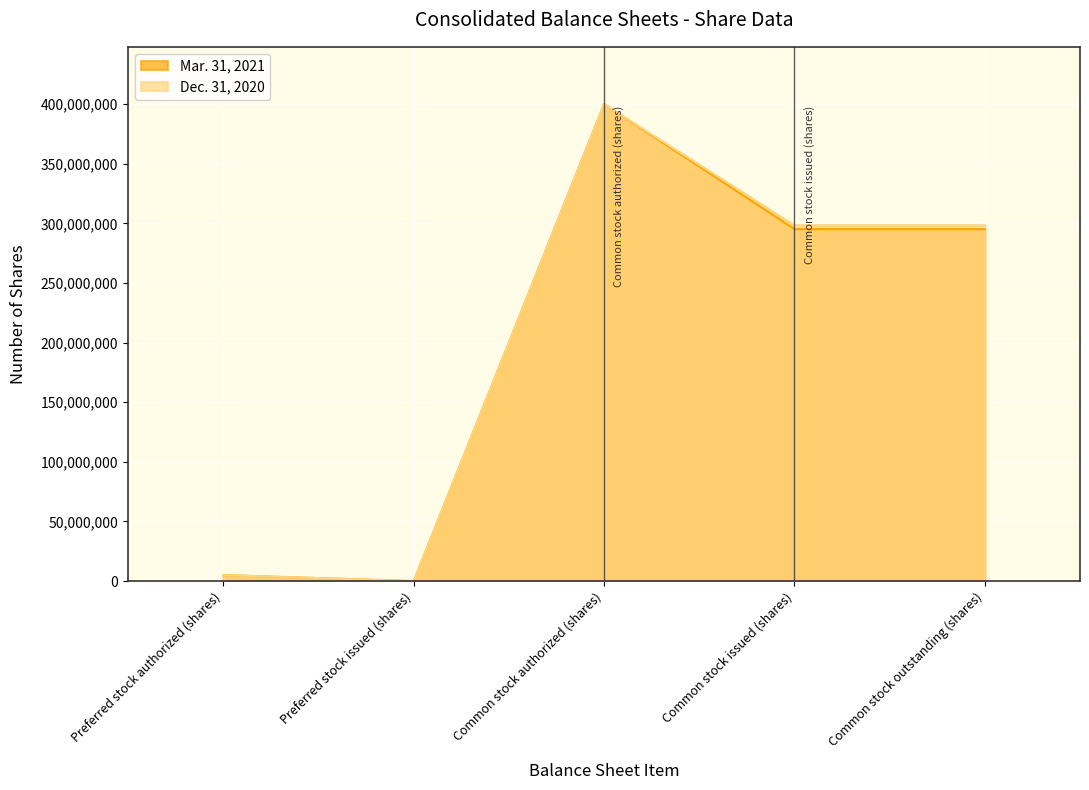

Reading left to right, extract all data points from this chart.

Mar. 31, 2021: Preferred stock authorized (shares)=5000000	Preferred stock issued (shares)=0	Common stock authorized (shares)=400000000	Common stock issued (shares)=295157603	Common stock outstanding (shares)=295157603
Dec. 31, 2020: Preferred stock authorized (shares)=5000000	Preferred stock issued (shares)=0	Common stock authorized (shares)=400000000	Common stock issued (shares)=298332459	Common stock outstanding (shares)=298332459